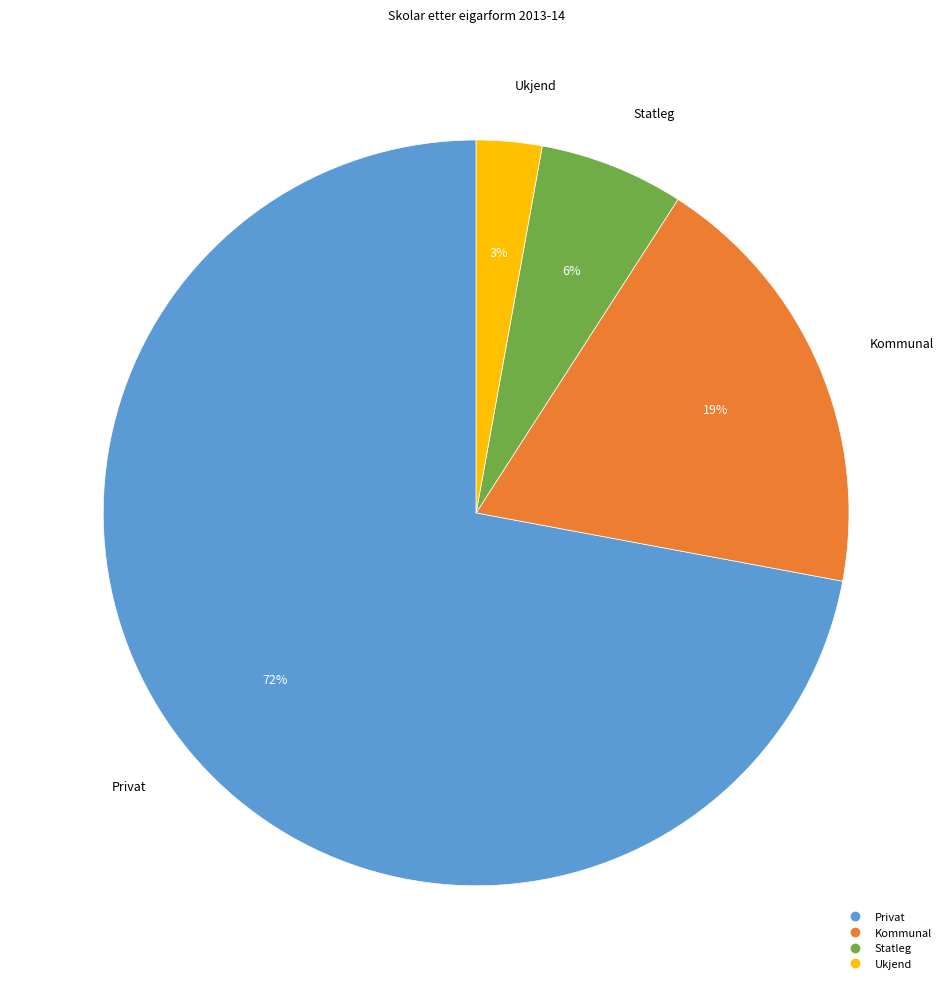

Which has a higher value, Ukjend or Kommunal?

Kommunal